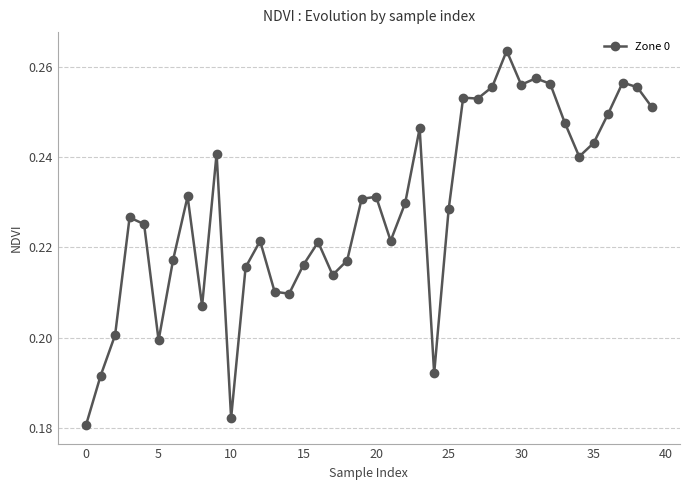

What is the sum of all values?

9.1